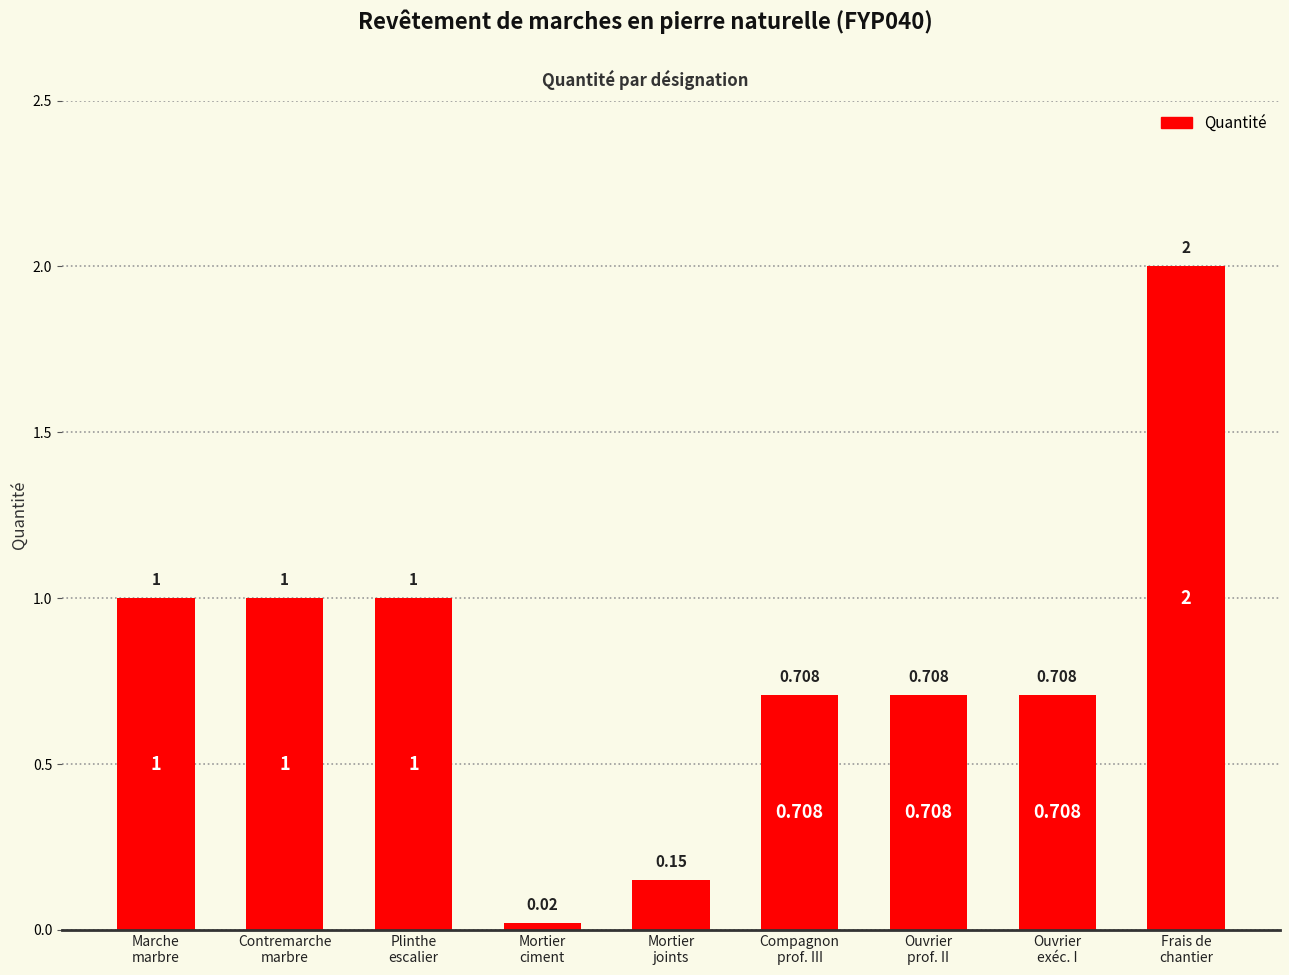

Are the bars horizontal?

No